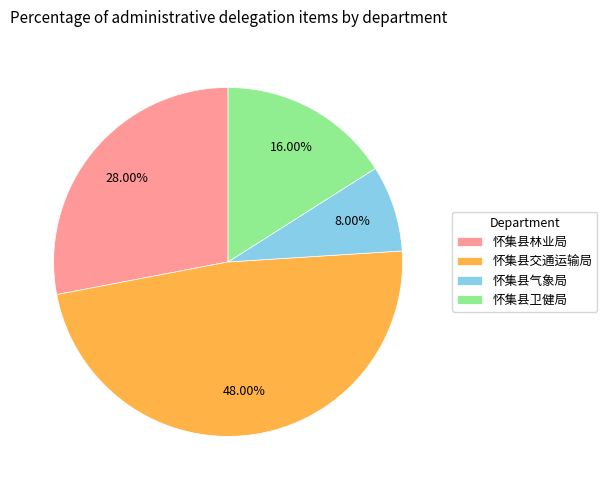

To the nearest percent, what is the average slice percentage?

25%